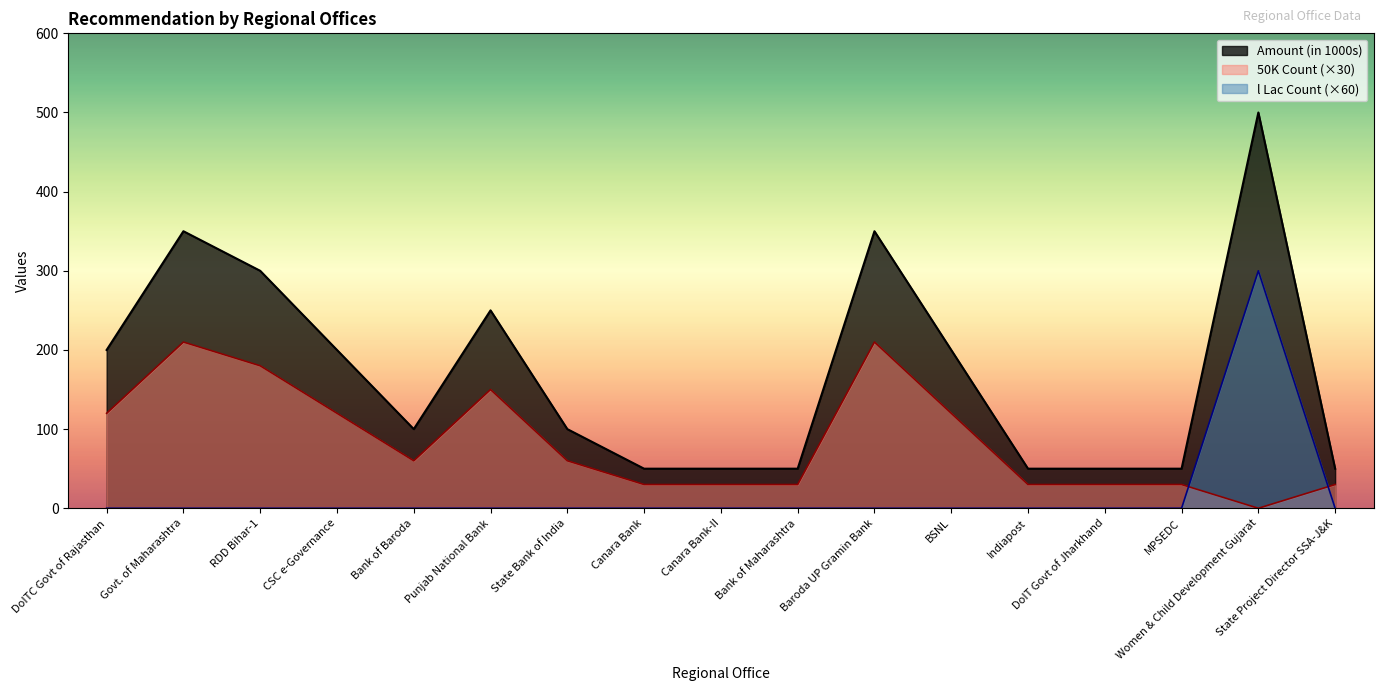

Reading left to right, extract all data points from this chart.

50K Count: DoITC Govt of Rajasthan=120	Govt. of Maharashtra=210	RDD Bihar-1=180	CSC e-Governance=120	Bank of Baroda=60	Punjab National Bank=150	State Bank of India=60	Canara Bank=30	Canara Bank-II=30	Bank of Maharashtra=30	Baroda UP Gramin Bank=210	BSNL=120	Indiapost=30	DoIT Govt of Jharkhand=30	MPSEDC=30	Women & Child Development Gujarat=0	State Project Director SSA-J&K=30
Amount: DoITC Govt of Rajasthan=200	Govt. of Maharashtra=350	RDD Bihar-1=300	CSC e-Governance=200	Bank of Baroda=100	Punjab National Bank=250	State Bank of India=100	Canara Bank=50	Canara Bank-II=50	Bank of Maharashtra=50	Baroda UP Gramin Bank=350	BSNL=200	Indiapost=50	DoIT Govt of Jharkhand=50	MPSEDC=50	Women & Child Development Gujarat=500	State Project Director SSA-J&K=50
l Lac Count: DoITC Govt of Rajasthan=0	Govt. of Maharashtra=0	RDD Bihar-1=0	CSC e-Governance=0	Bank of Baroda=0	Punjab National Bank=0	State Bank of India=0	Canara Bank=0	Canara Bank-II=0	Bank of Maharashtra=0	Baroda UP Gramin Bank=0	BSNL=0	Indiapost=0	DoIT Govt of Jharkhand=0	MPSEDC=0	Women & Child Development Gujarat=300	State Project Director SSA-J&K=0